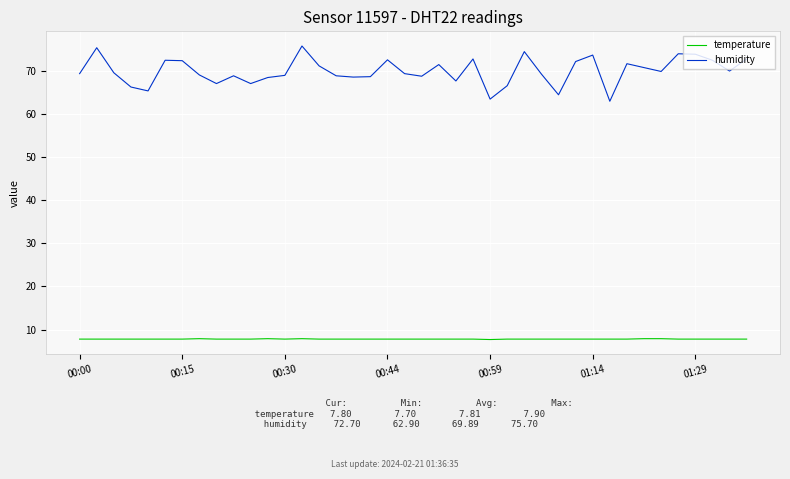

Which series has the largest total across all categories?

humidity